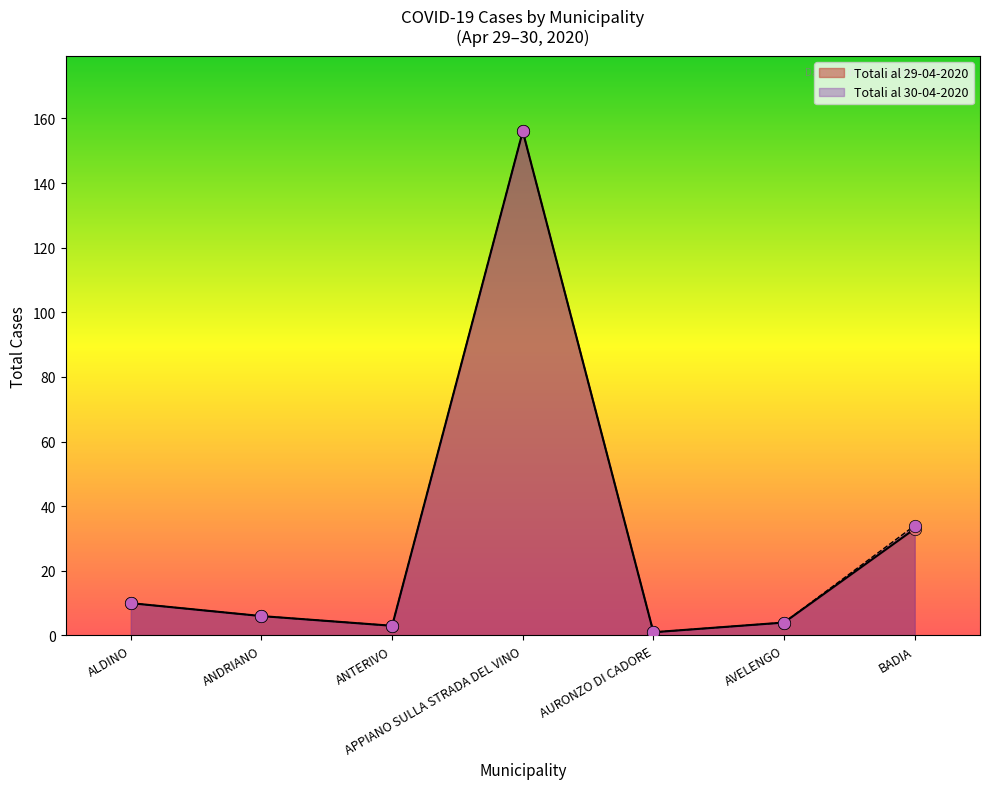

What are all the series names shown in the legend?

Totali al 29-04-2020, Totali al 30-04-2020